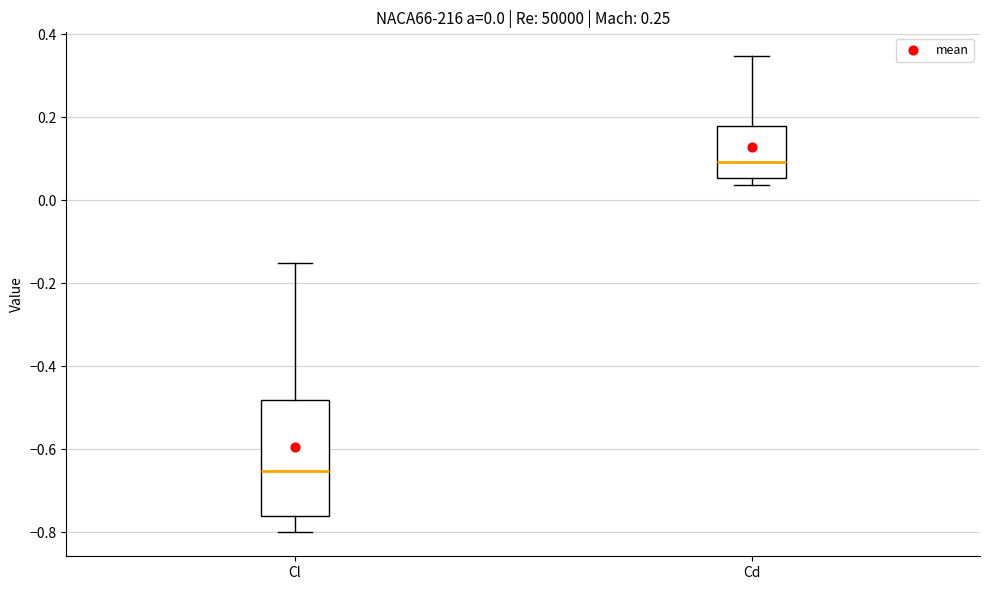

Which box's median line is the highest?

Cd